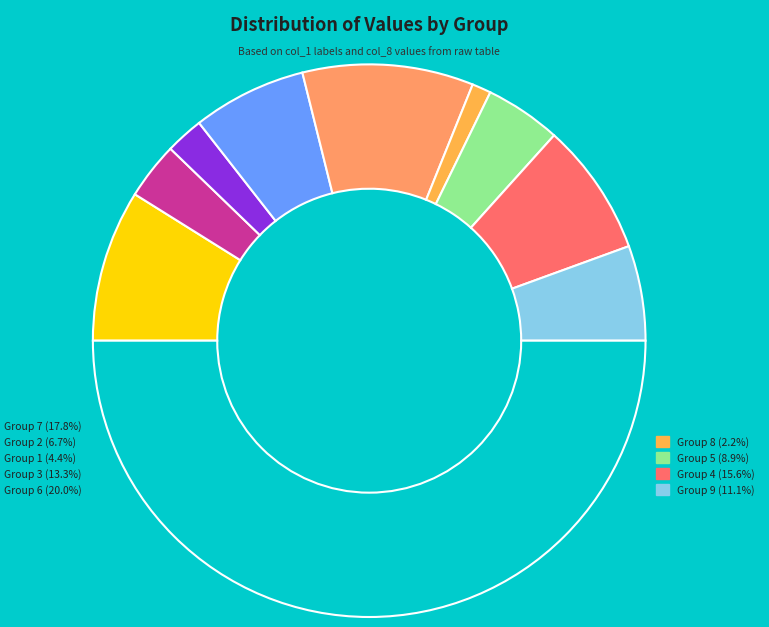

How many segments does this pie chart have?

10